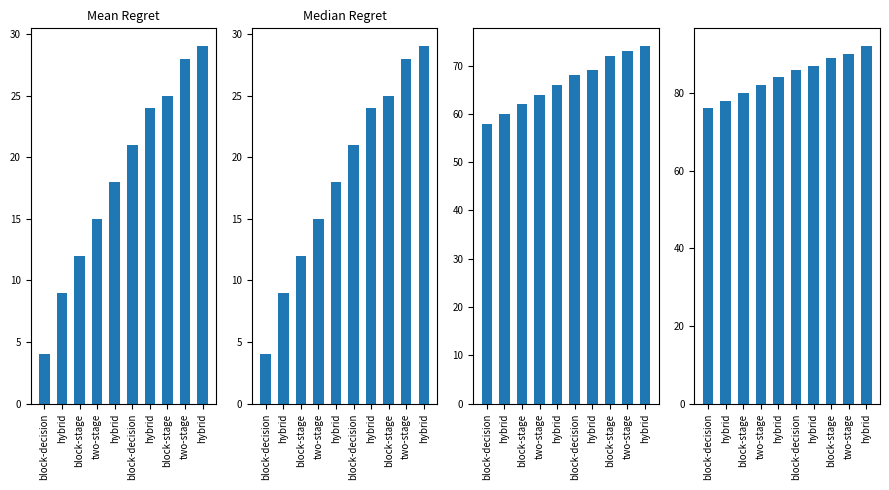

Does the chart contain any negative values?

No